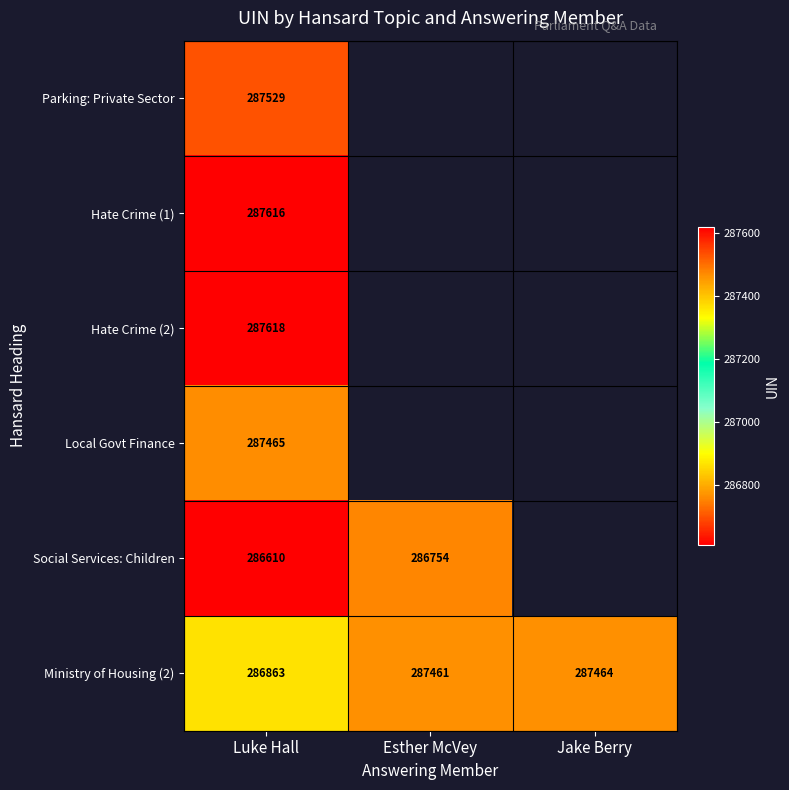

Rank the series at Luke Hall from lowest to highest value.

Social Services: Children, Ministry of Housing (2), Local Govt Finance, Parking: Private Sector, Hate Crime (1), Hate Crime (2)